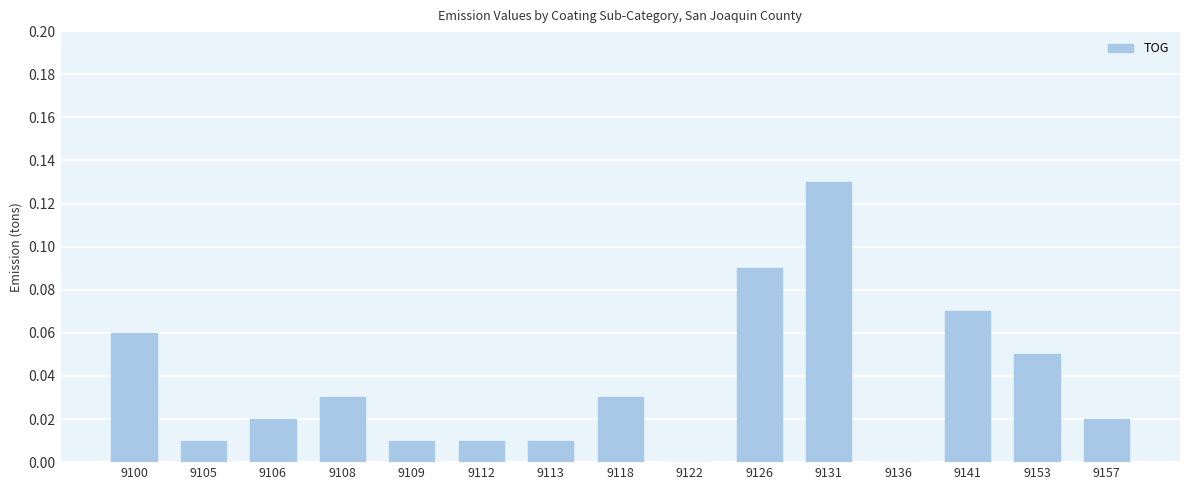

Which category has the highest value across all series?

9131